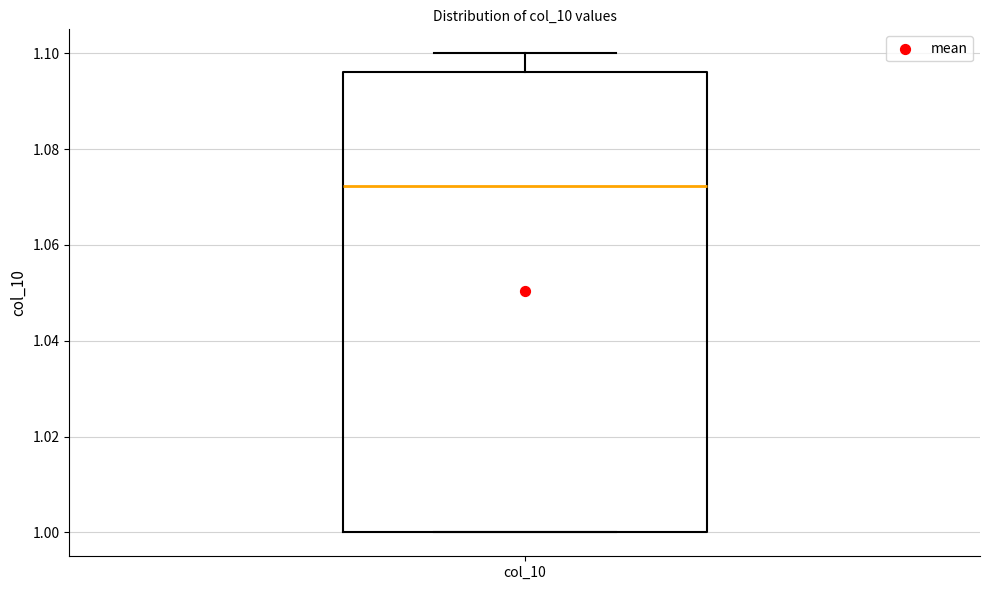

Read this box plot against the y-axis: the position of the median line, the range covered by the box, and the ends of both whiskers. The values are not printed on the chart, so give them approximately, as read against the axis.

median 1.072, box 1.000 to 1.096, whiskers 1.000 to 1.100